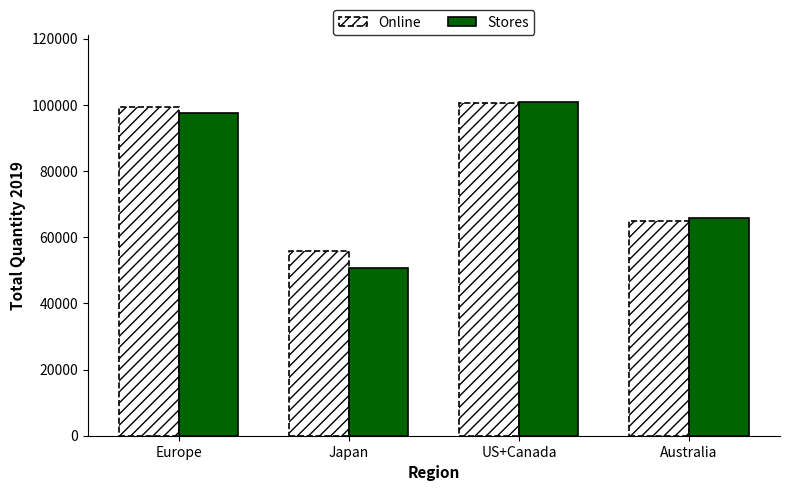

List the labels in order of Stores value, largest first.

US+Canada, Europe, Australia, Japan